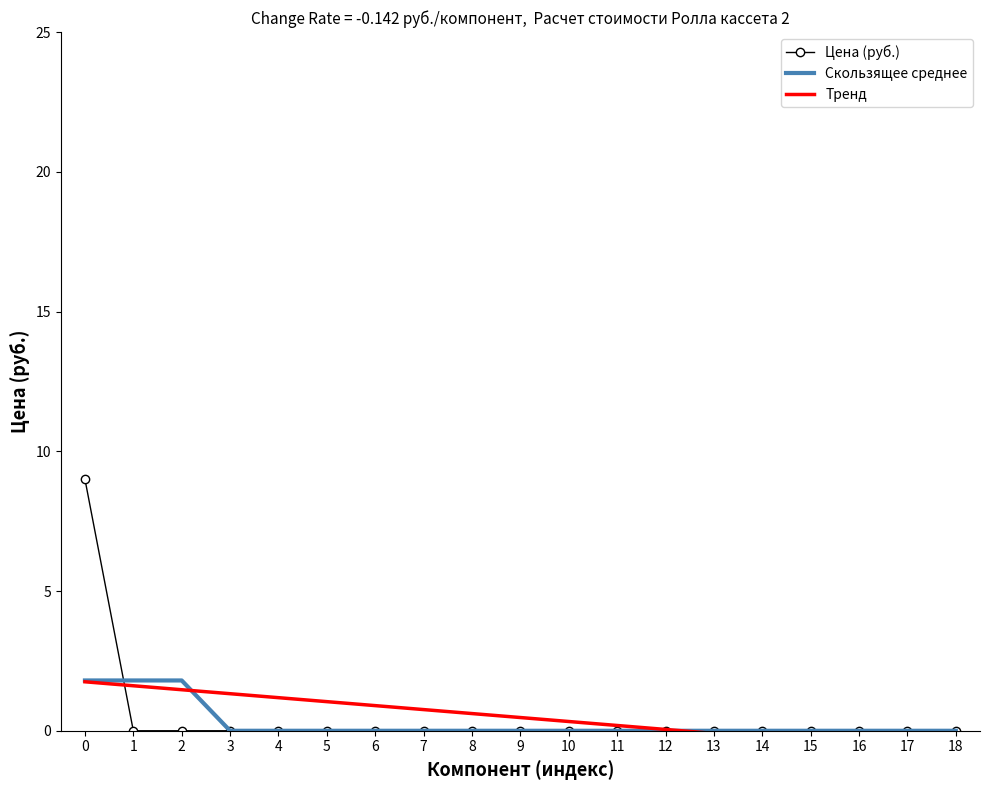

Between which two adjacent categories do Тренд and Скользящее среднее first intersect?

2 and 3